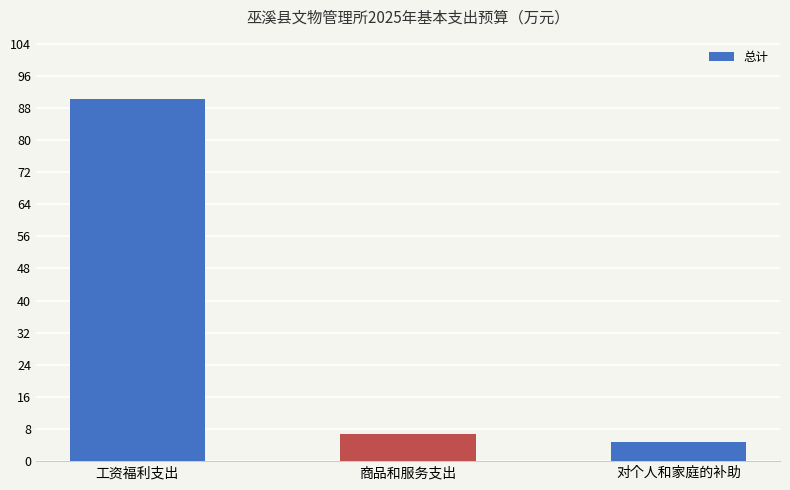

List the labels in order of value, smallest first.

对个人和家庭的补助, 商品和服务支出, 工资福利支出